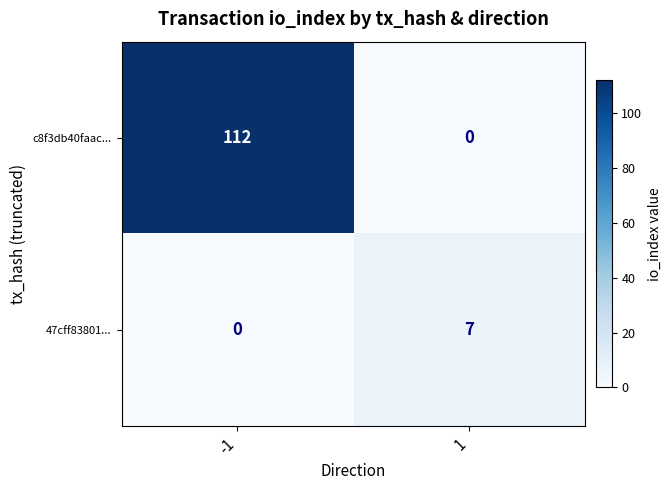

At -1, list the series in order from largest to smallest.

c8f3db40faac..., 47cff83801...